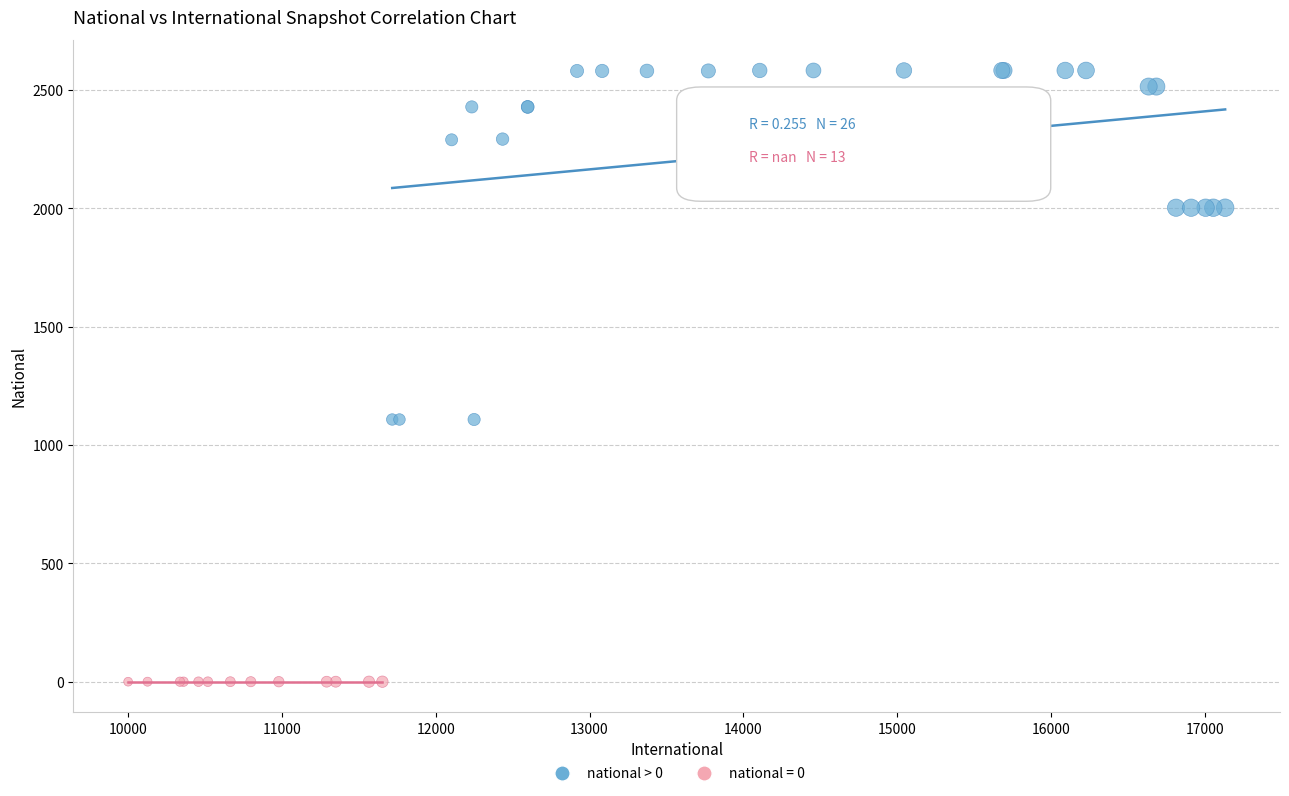

Which series contains the lowest Y value?

national = 0